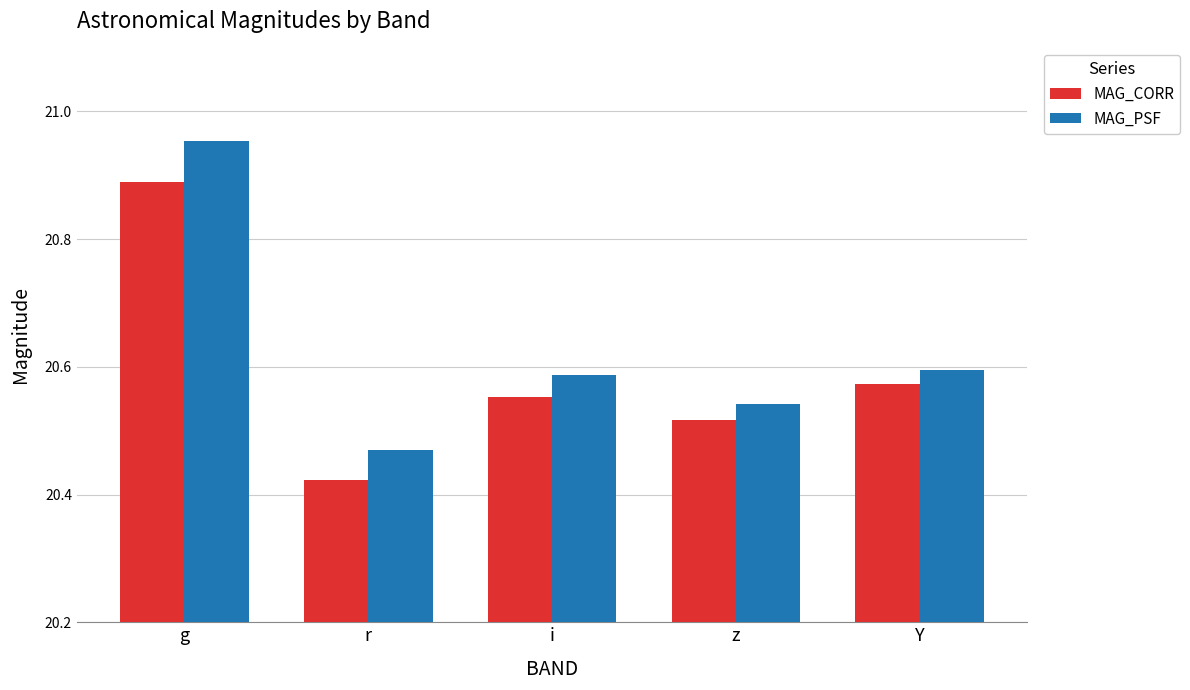

How many MAG_CORR values are between 20 and 21?

5